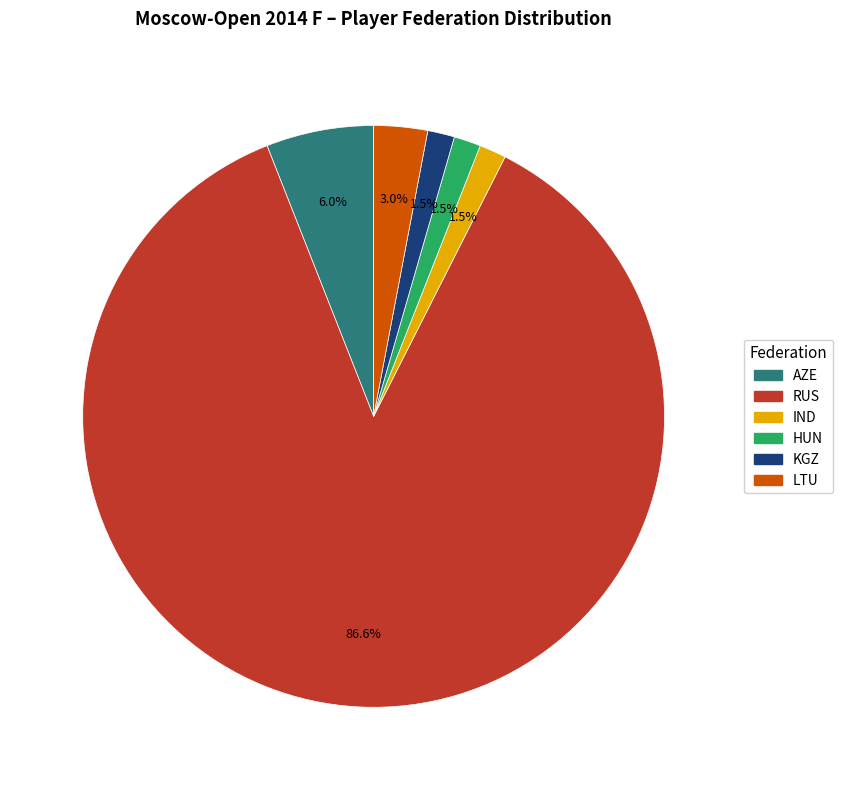

Count the number of slices in the pie.

6